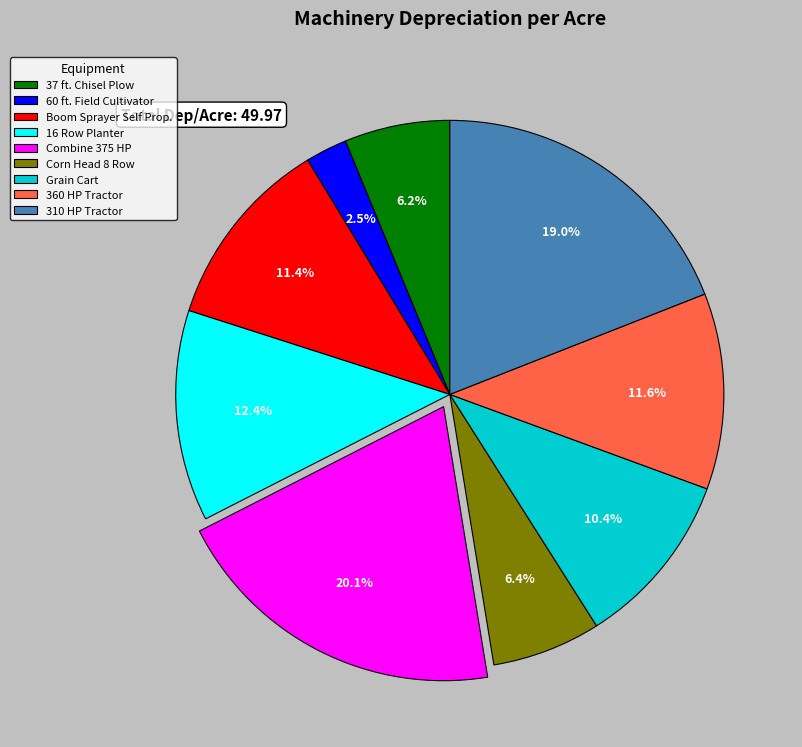

To the nearest percent, what portion does 310 HP Tractor represent?

19%